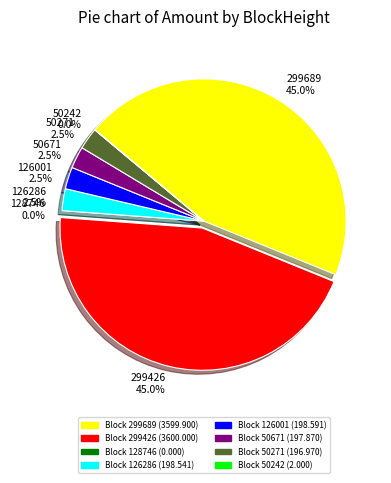

Combined, do 50242 and 126286 account for over 50%?

No